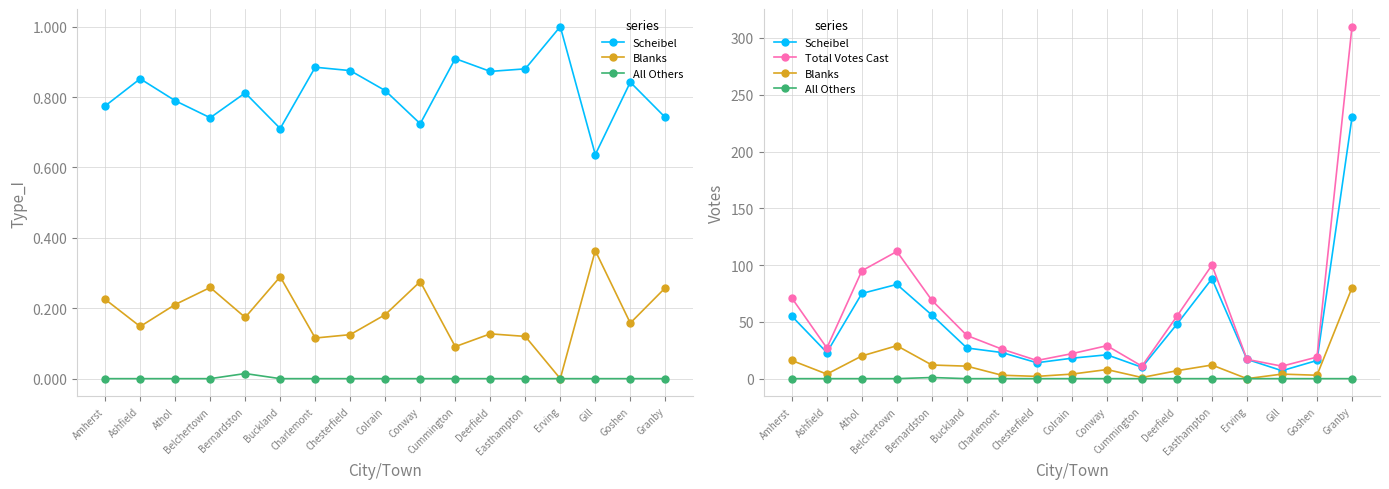

What is the label of the 16th point from the left?

Goshen